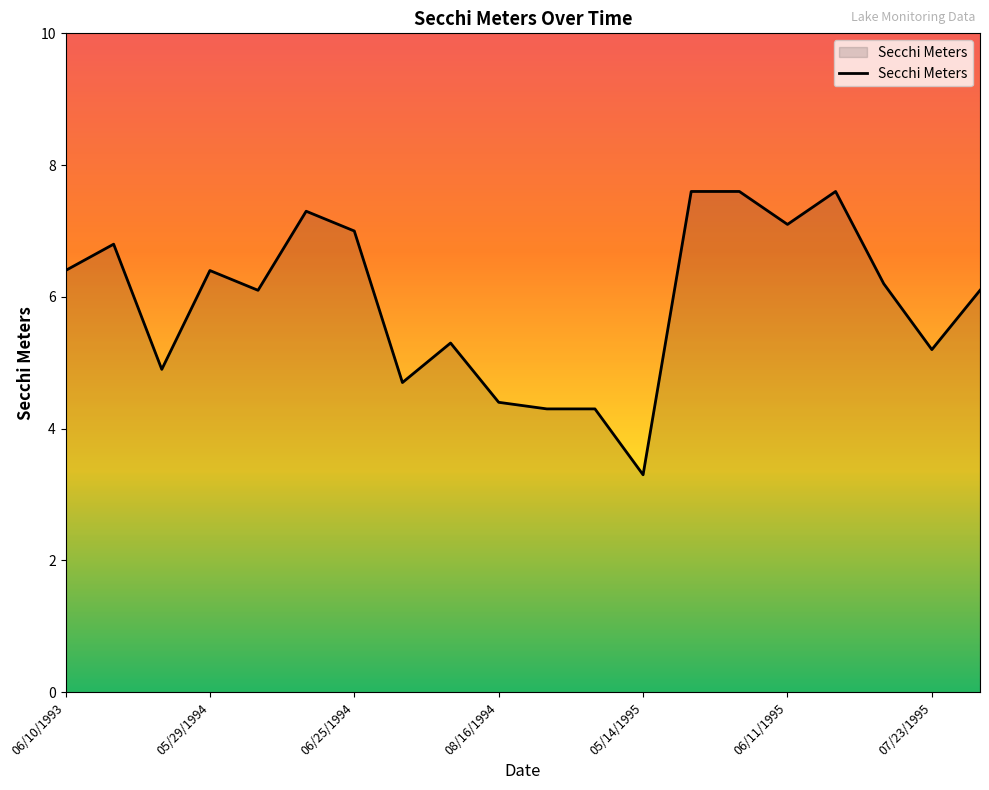

What is the minimum value shown in the chart?

3.3